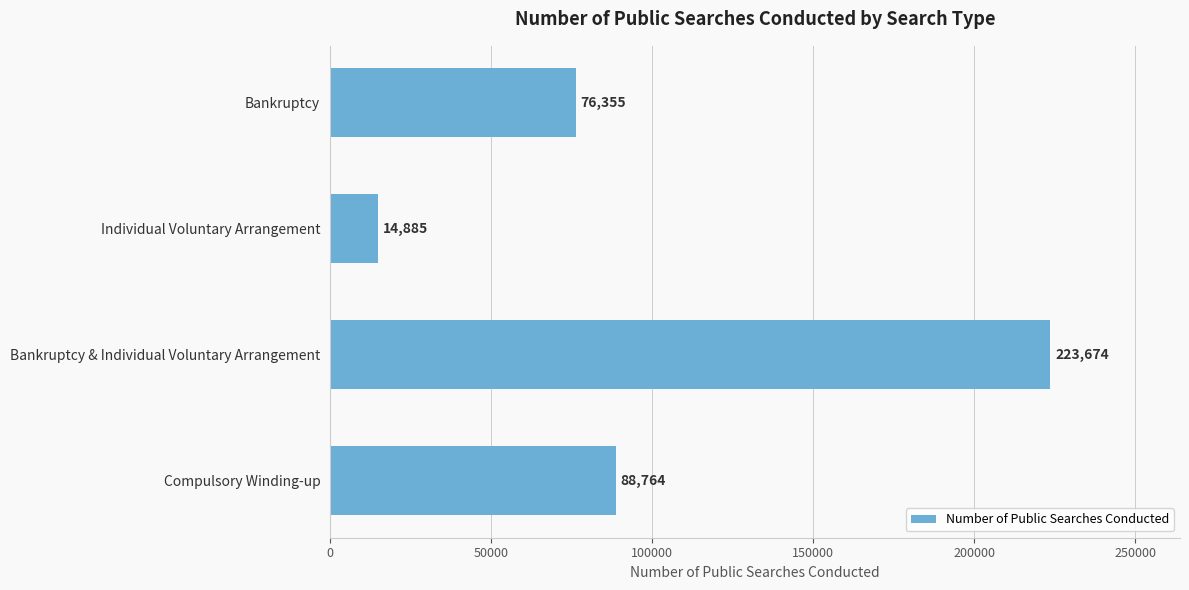

What is the label of the 1st bar from the top?

Bankruptcy